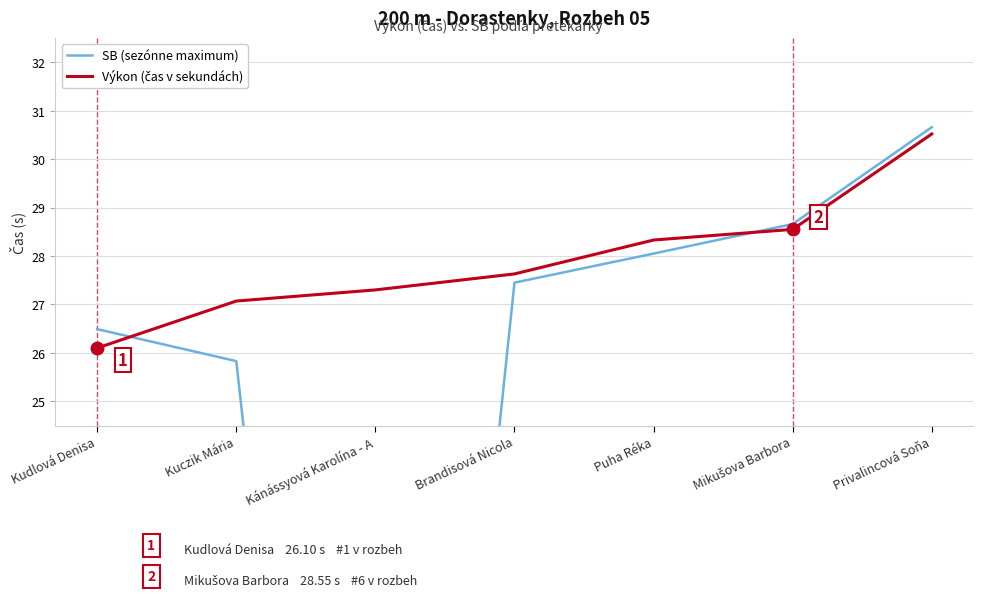

What is the sum of all Výkon (čas v sekundách) values?

195.5